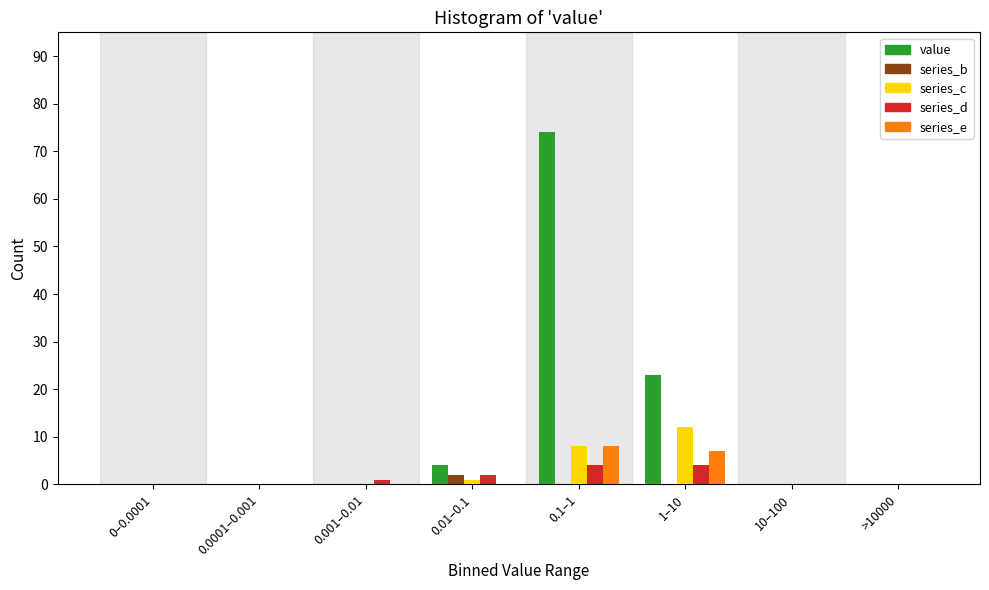

What is the sum of all value values?

101